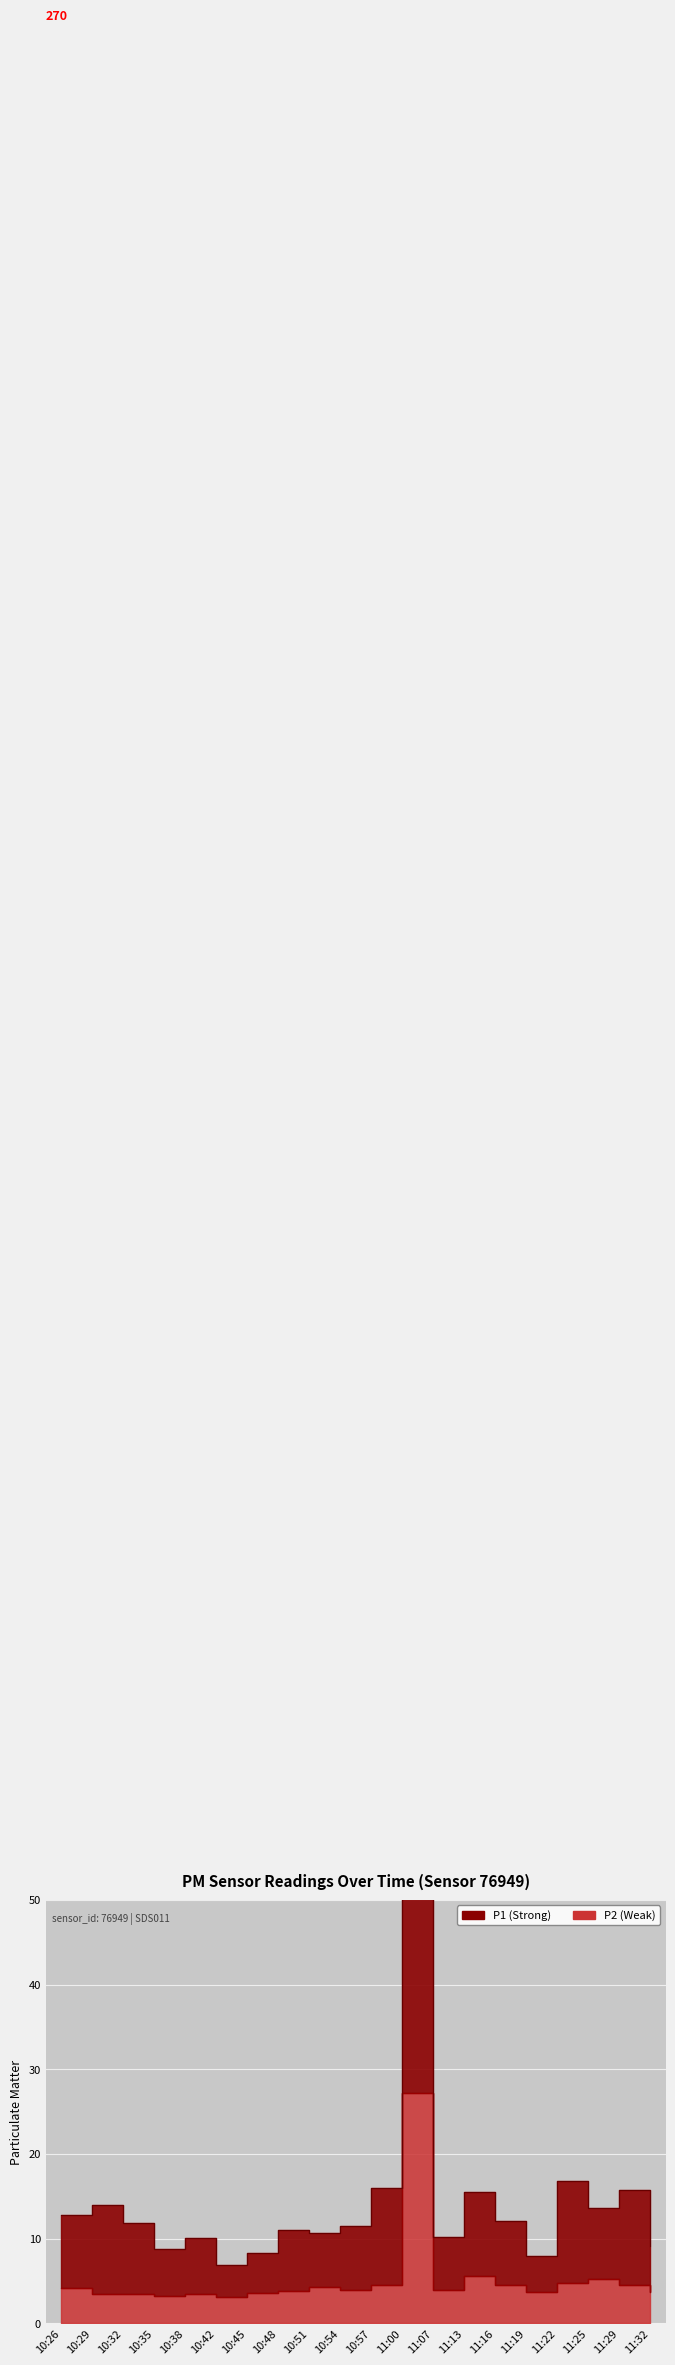

List the labels in order of P2 value, smallest first.

10:42, 10:35, 10:29, 10:32, 10:38, 10:45, 11:19, 11:32, 10:48, 10:54, 11:07, 10:26, 10:51, 10:57, 11:29, 11:16, 11:22, 11:25, 11:13, 11:00